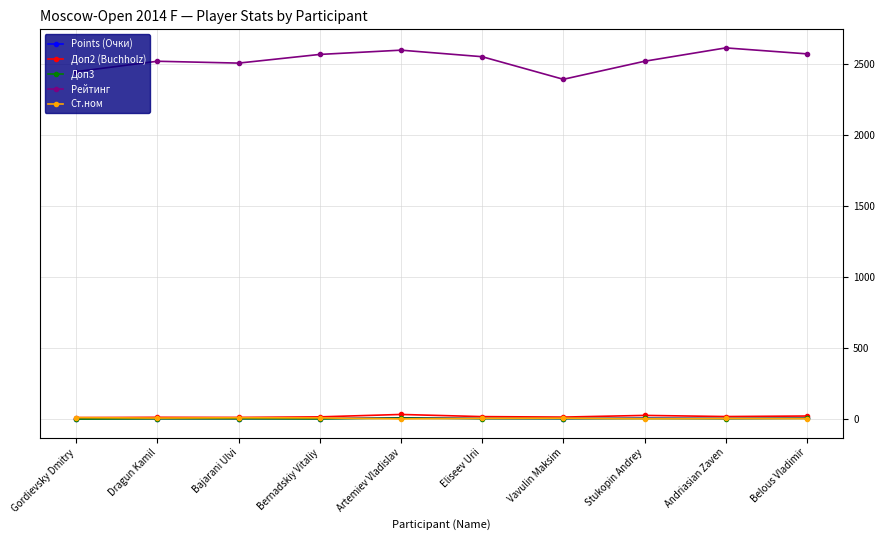

At which label does Points (Очки) first exceed 4?

Artemiev Vladislav